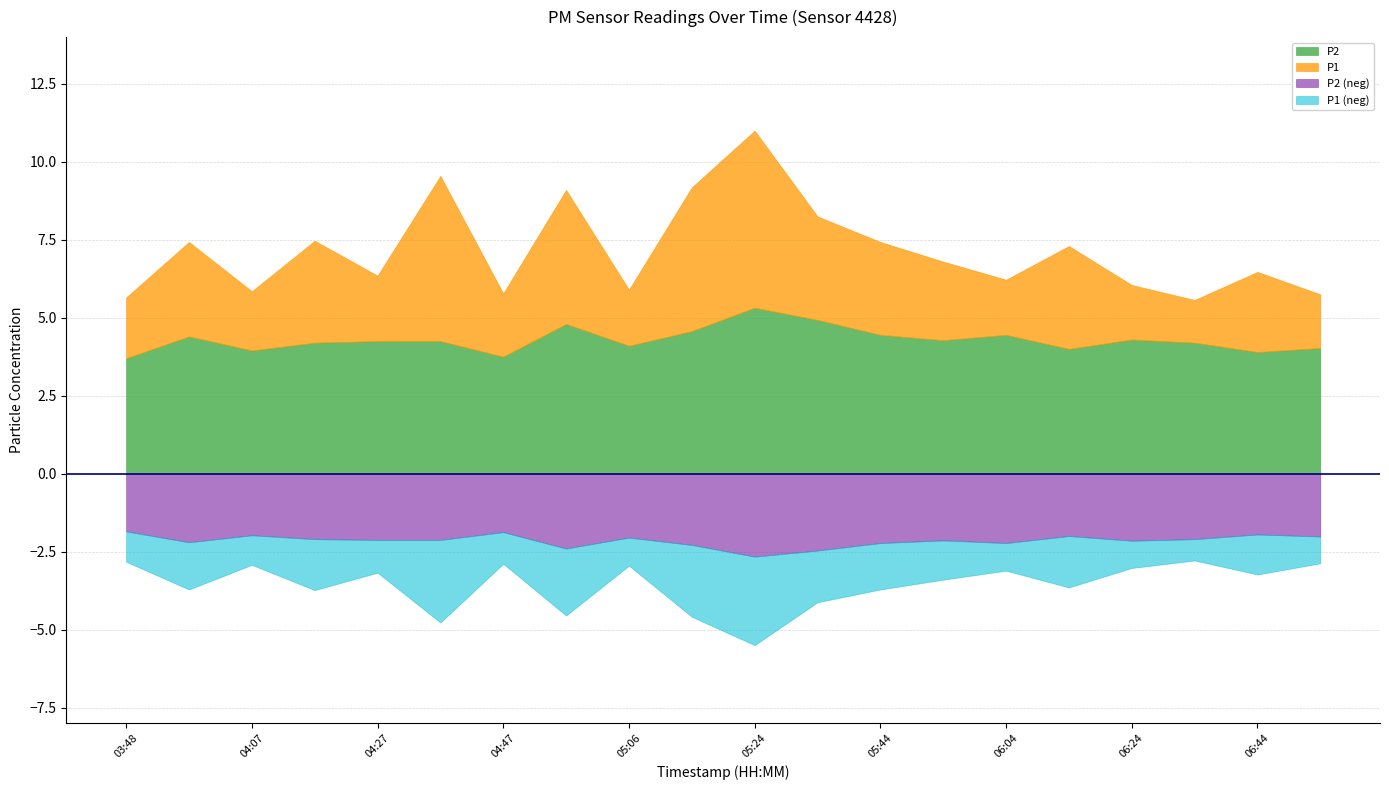

What is the label of the 9th point from the left?

05:06